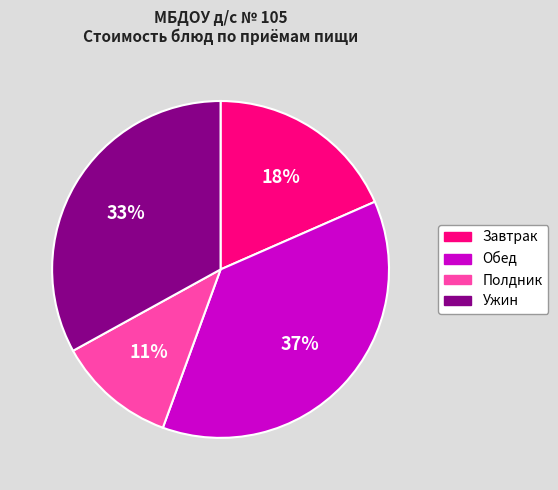

Is there any slice that represents more than half of the pie?

No